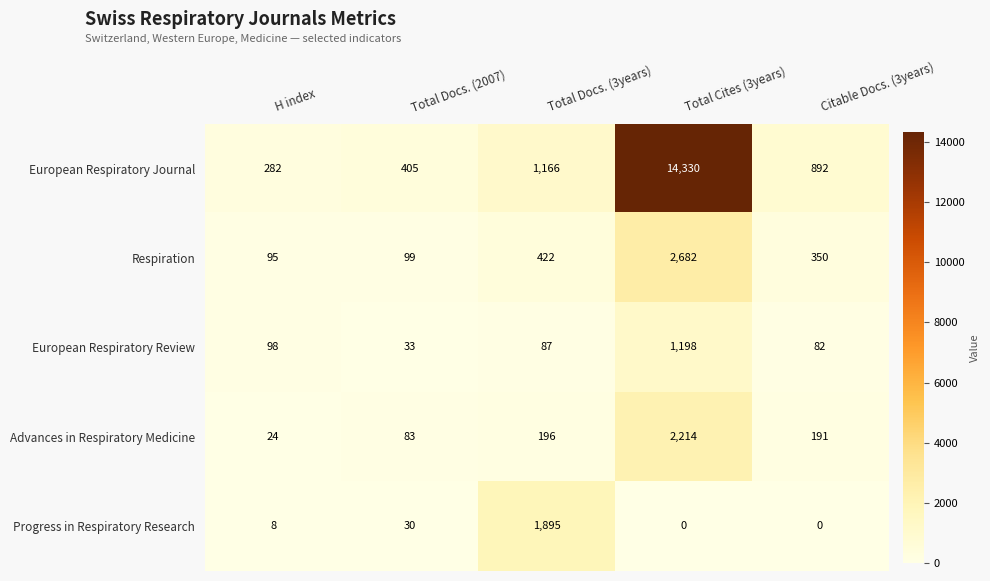

Which series has the largest total across all categories?

European Respiratory Journal